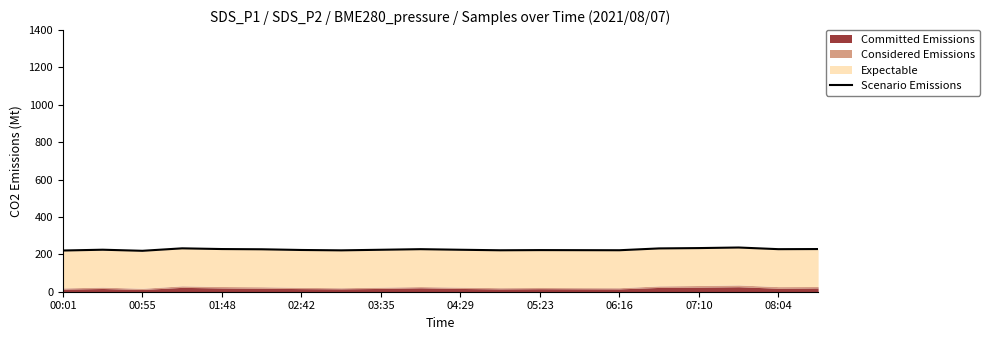

What is the minimum value shown in the chart?

219.0